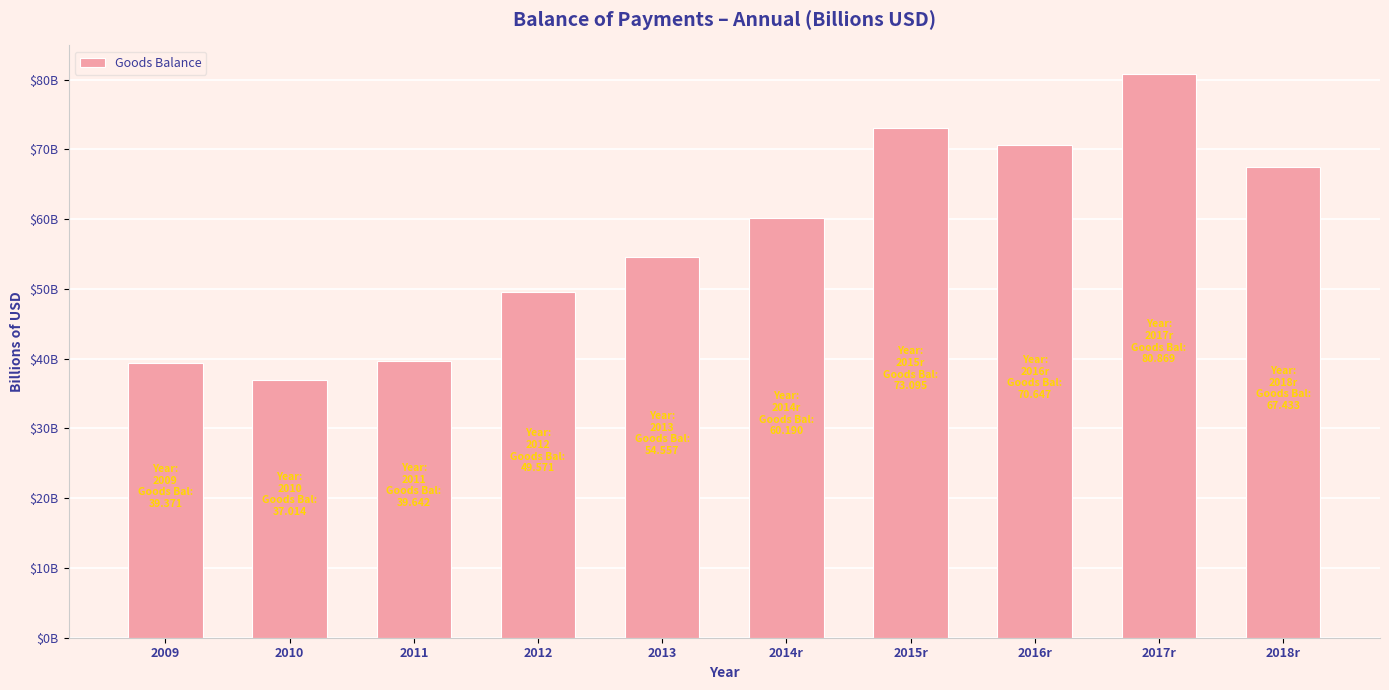

What is the label of the 5th bar from the right?

2014r